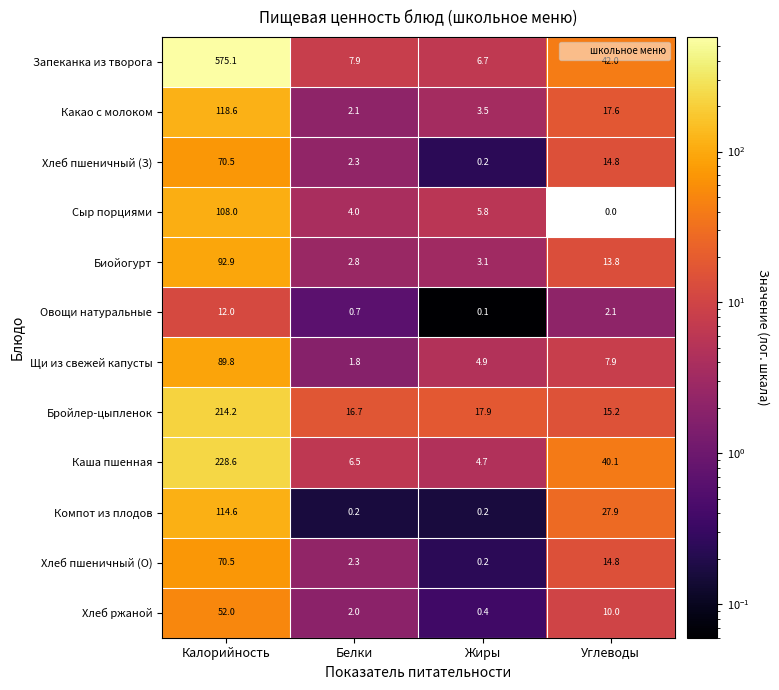

How many data points in Хлеб пшеничный (З) are above 14?

2